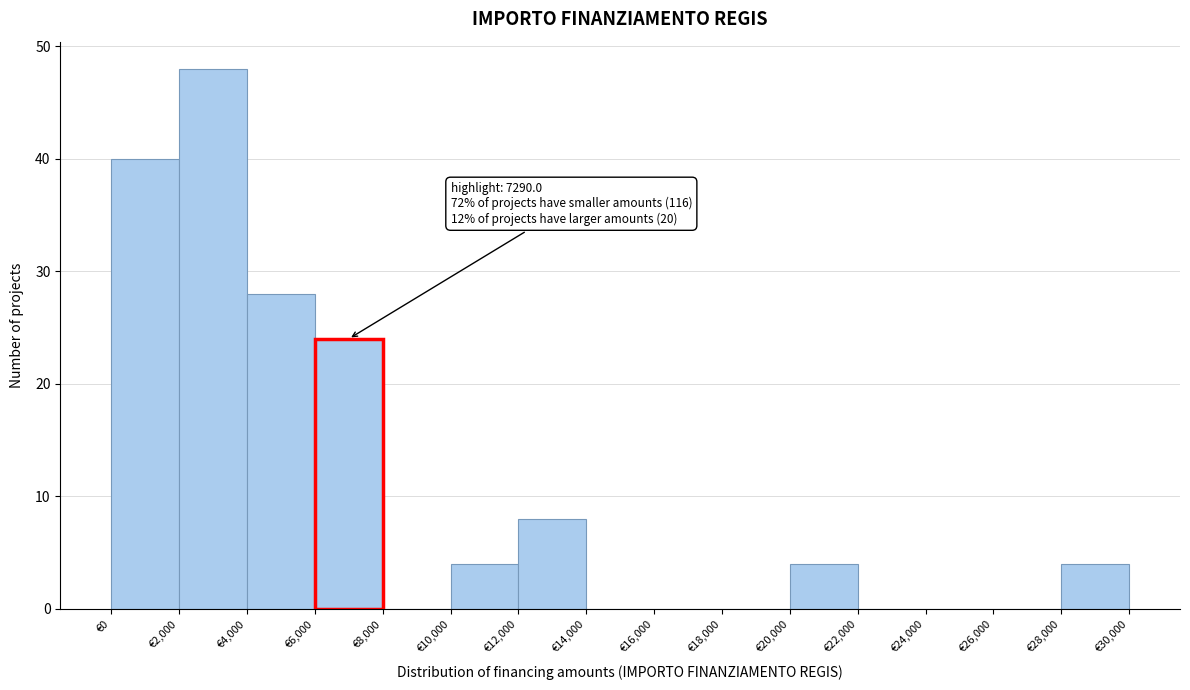

Over which range of the x-axis is the bar tallest?

2000 to 4000